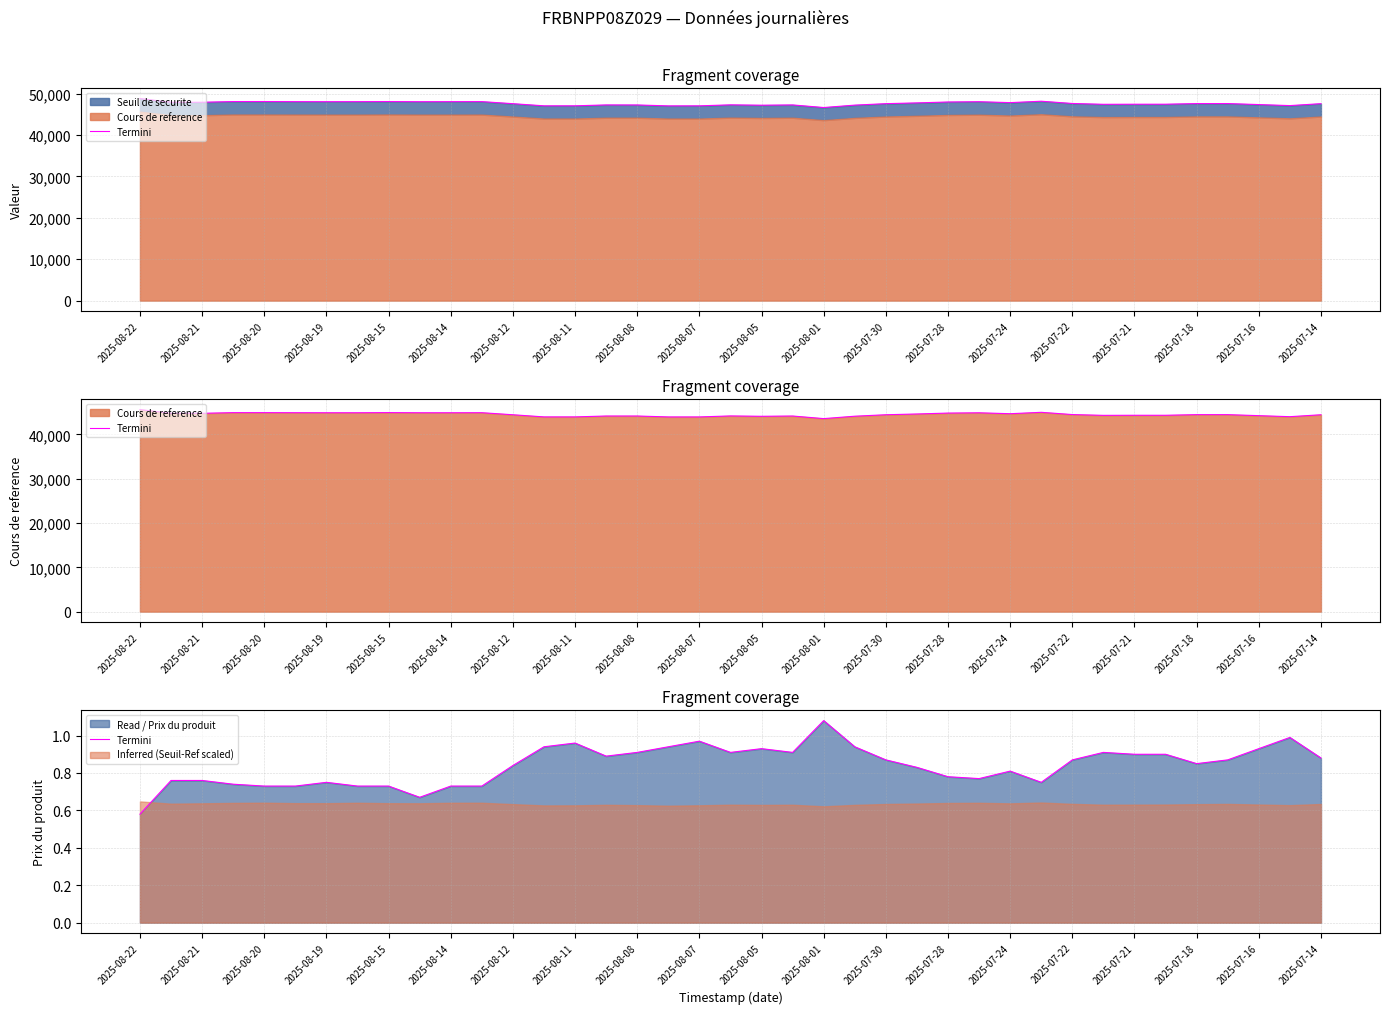

What is the difference between the second highest and second lowest values?

0.3